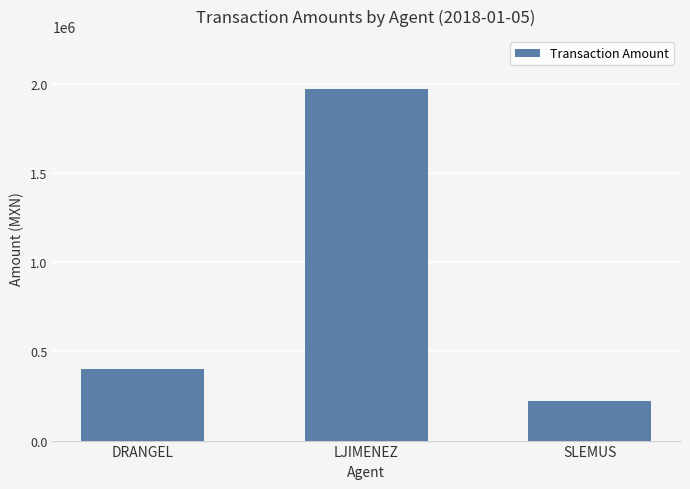

Does the chart contain stacked bars?

No